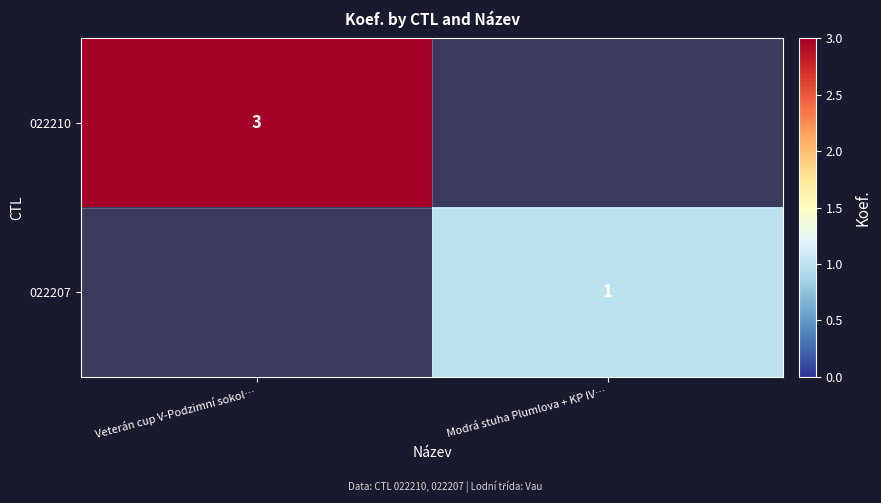

Is it true that 022207 equals 1 at Modrá stuha Plumlova + KP IV…?

True